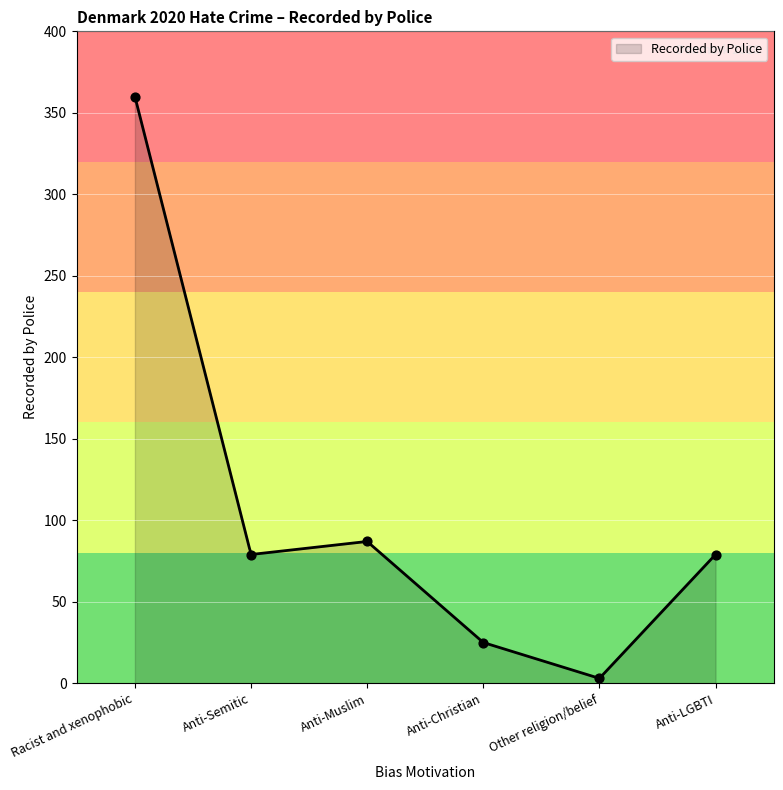

Between Other religion/belief and Anti-LGBTI, which is larger?

Anti-LGBTI